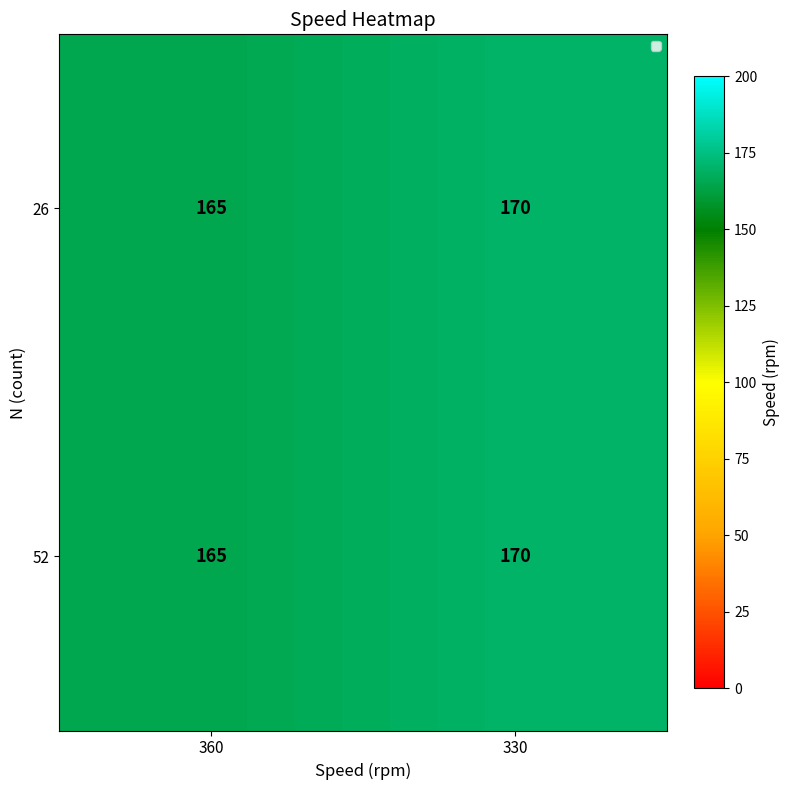

Is it true that 52 equals 239 at 330?

False